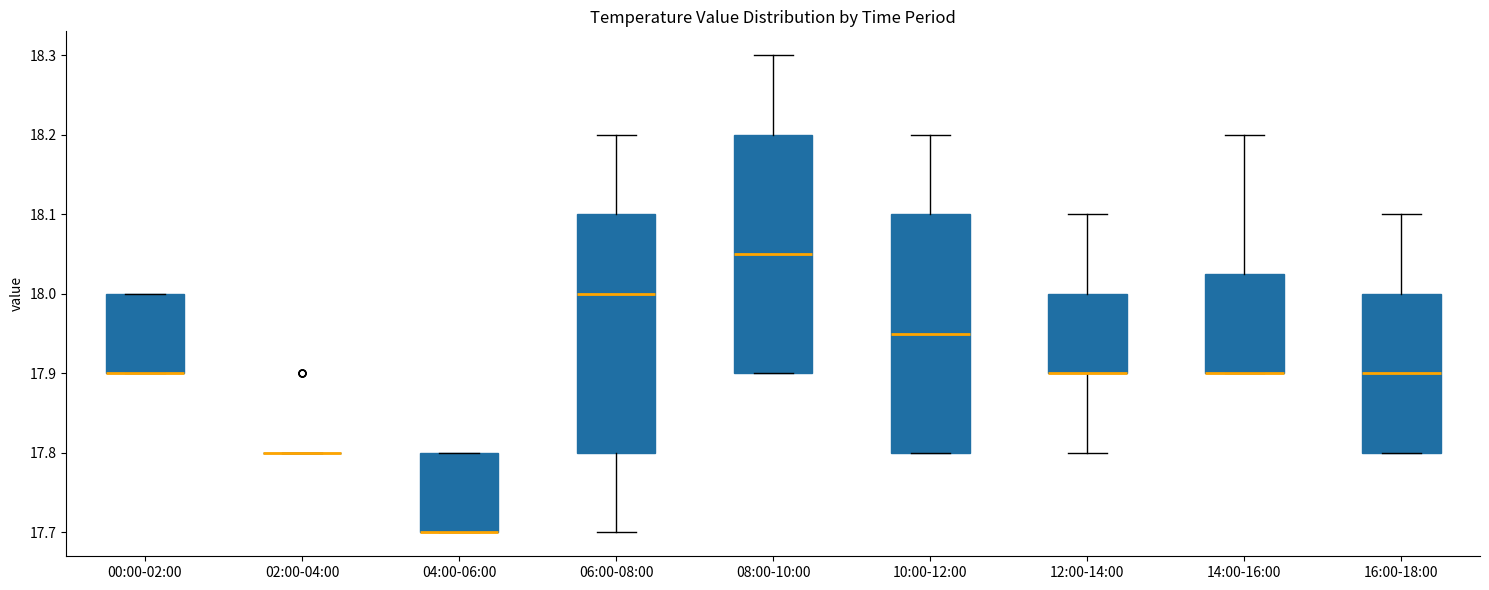

Where is the lower edge of the box for 00:00-02:00 on the y-axis? The values are not printed on the chart, so give them approximately, as read against the axis.

17.90